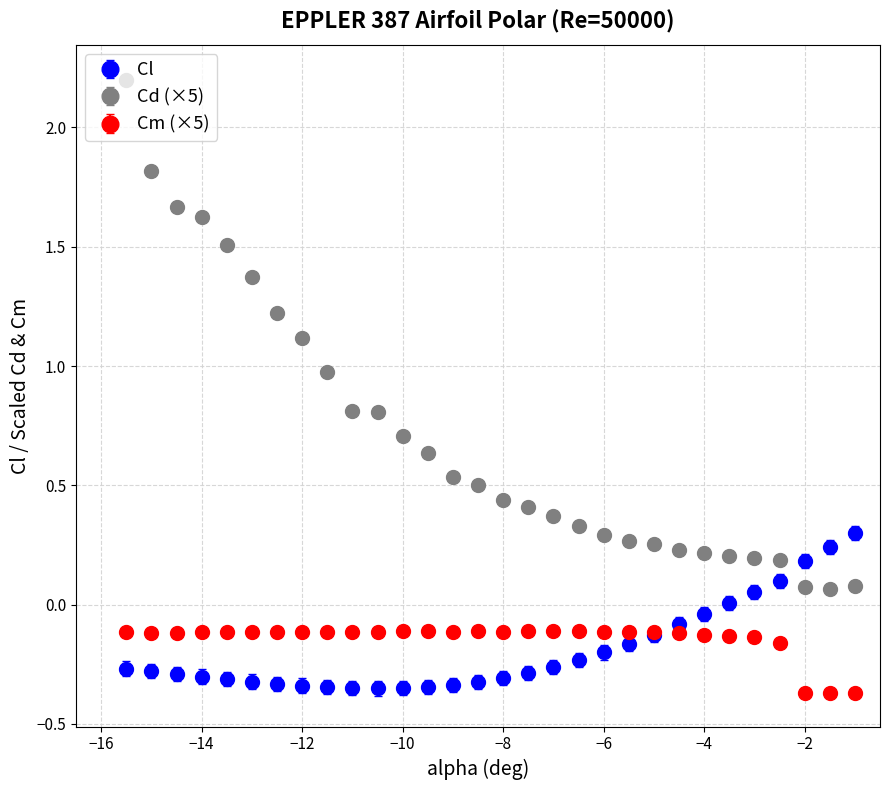

Which series has the widest spread of values?

Cd (×5)